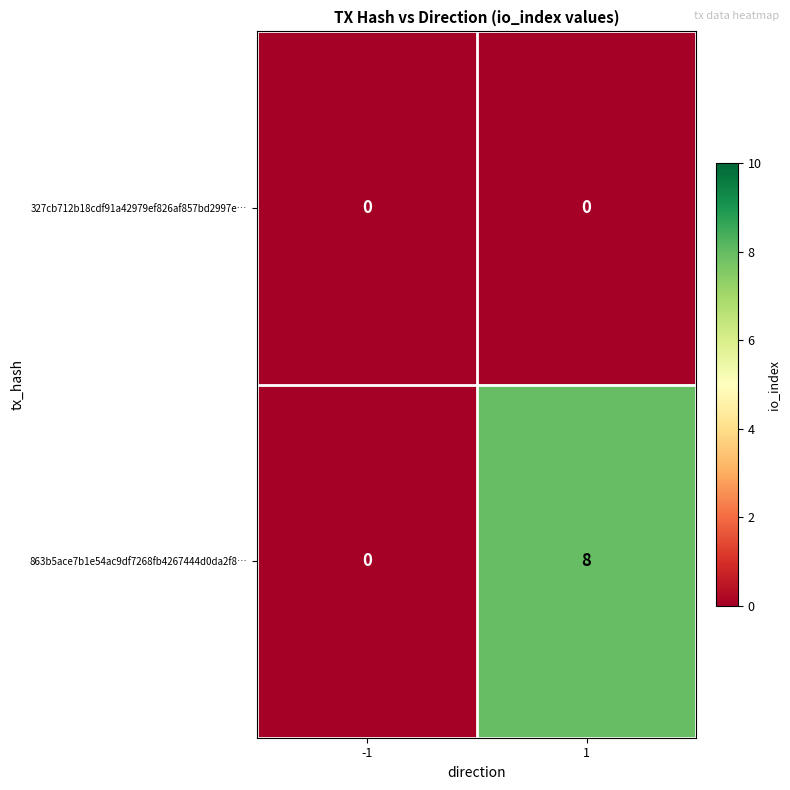

What is the difference between the highest and lowest values at 1?

8